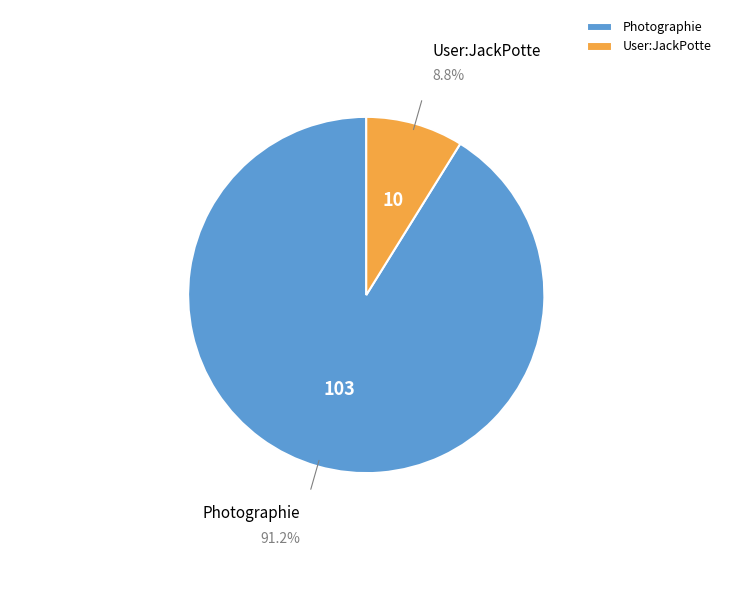

Rank the categories by value from lowest to highest.

User:JackPotte, Photographie